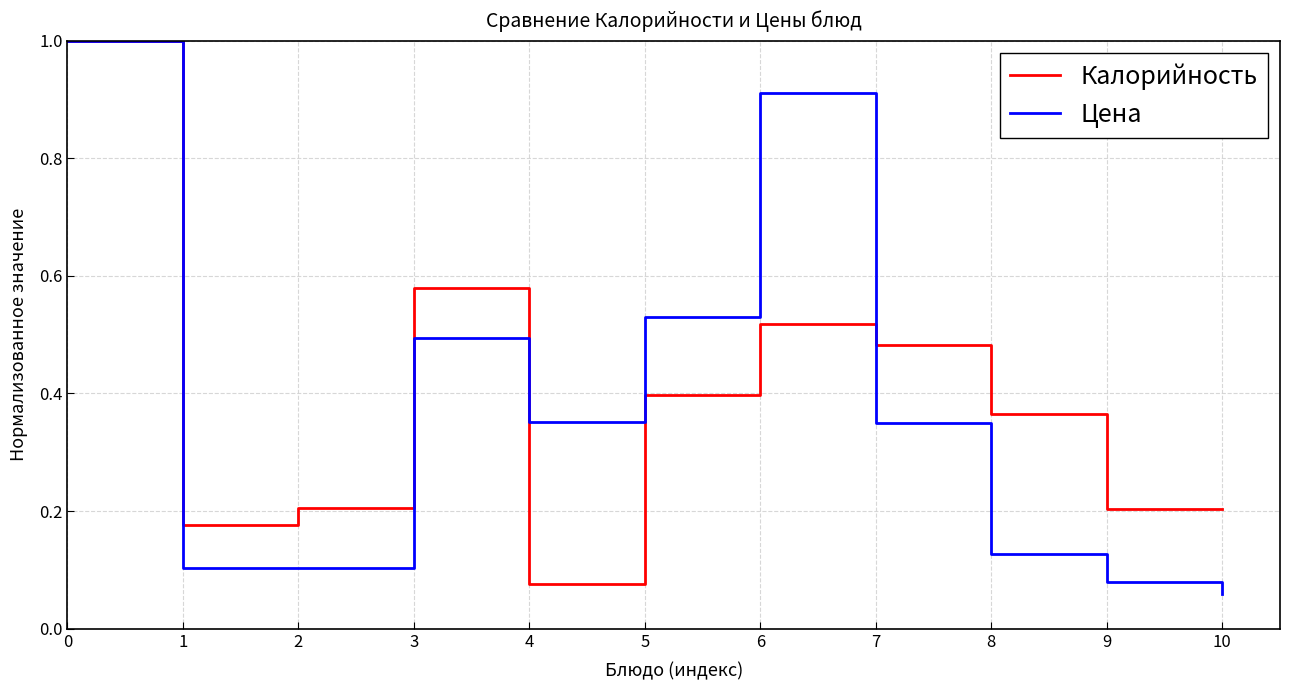

Is it true that Калорийность equals 1.0 at 0?

True